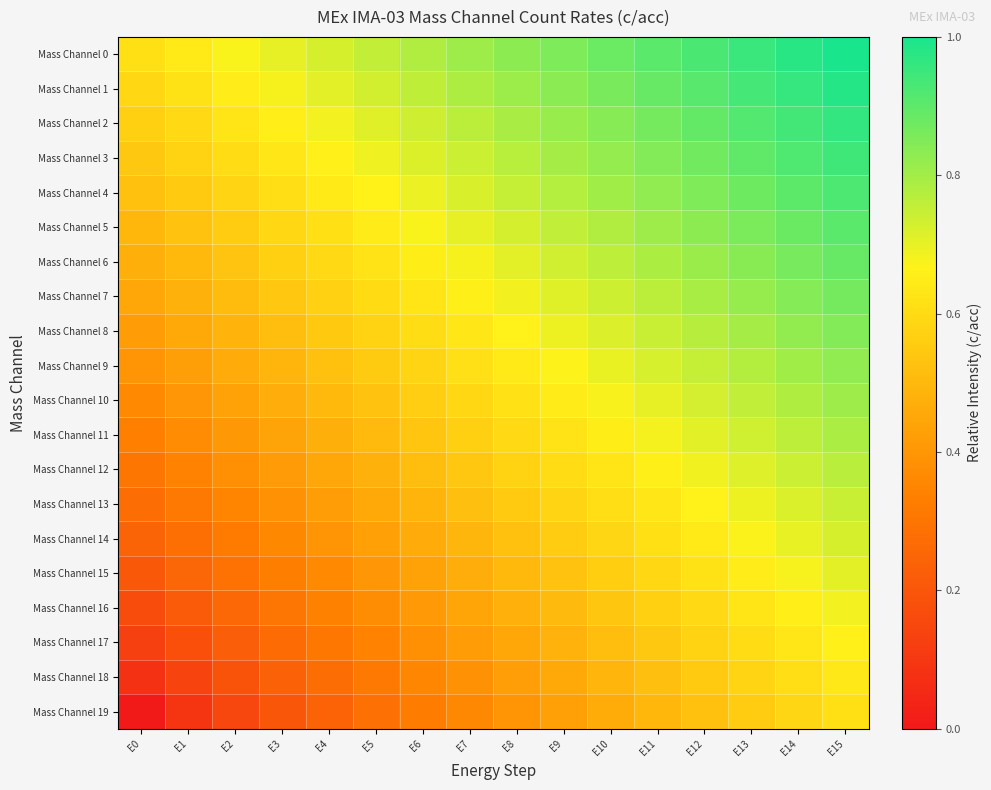

List the series in order of their peak value, highest first.

Mass Channel 0, Mass Channel 1, Mass Channel 2, Mass Channel 3, Mass Channel 4, Mass Channel 5, Mass Channel 6, Mass Channel 7, Mass Channel 8, Mass Channel 9, Mass Channel 10, Mass Channel 11, Mass Channel 12, Mass Channel 13, Mass Channel 14, Mass Channel 15, Mass Channel 16, Mass Channel 17, Mass Channel 18, Mass Channel 19